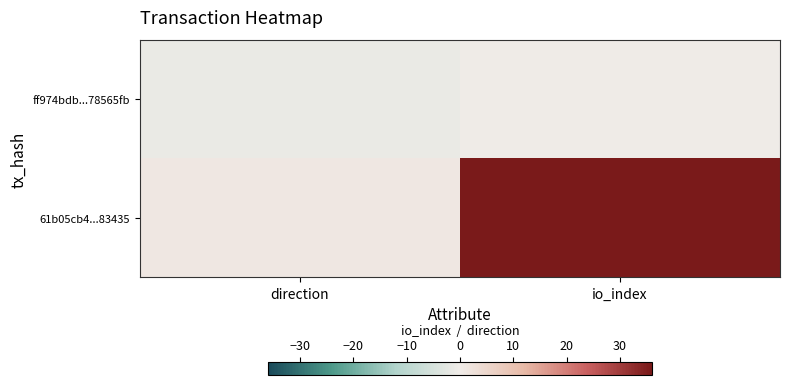

Count the number of categories in the chart.

2